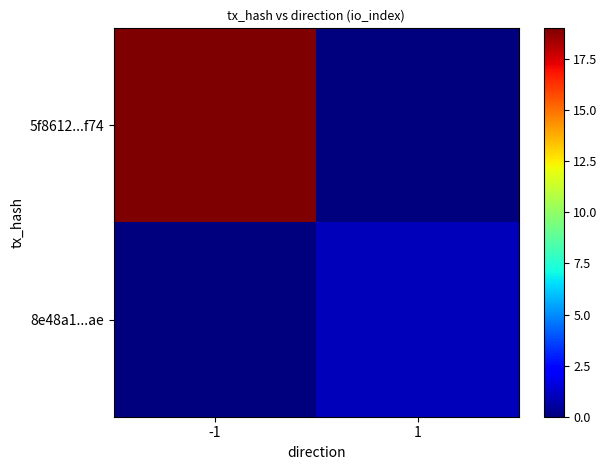

What is the maximum value shown in the chart?

19